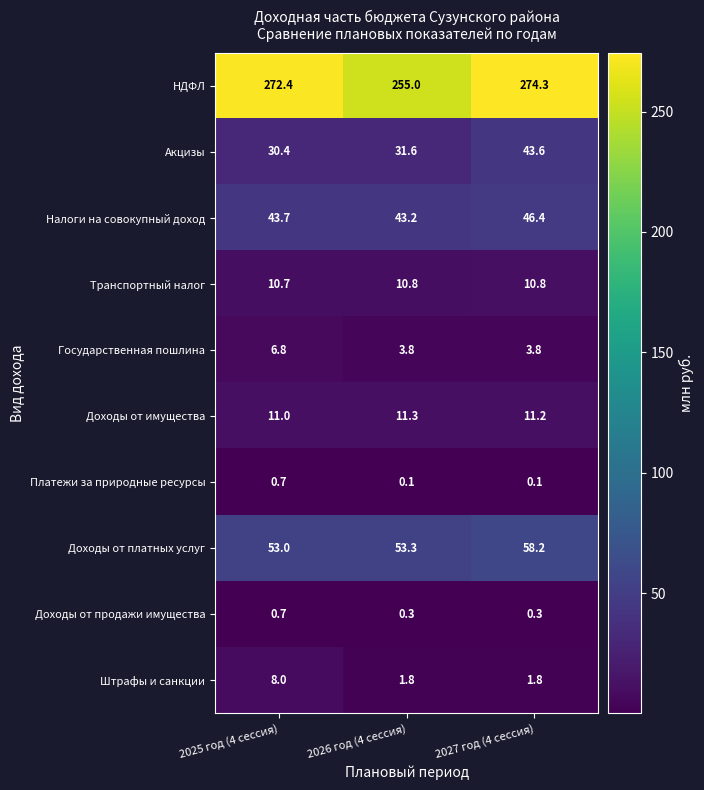

List the labels in order of Акцизы value, smallest first.

2025 год (4 сессия), 2026 год (4 сессия), 2027 год (4 сессия)